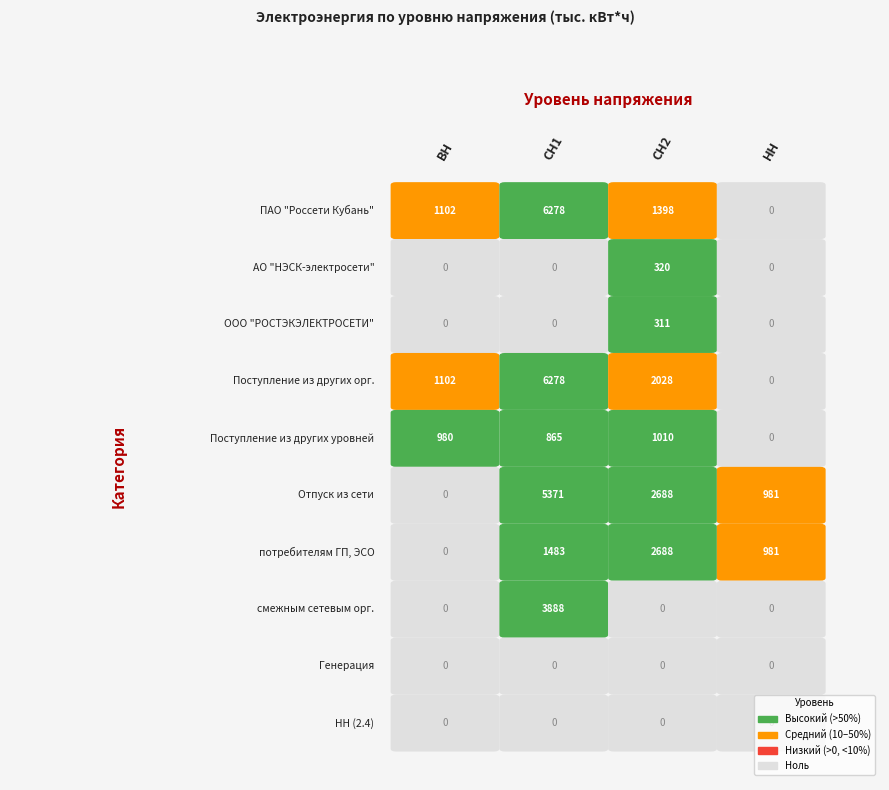

Reading right to left, what are all the values shown in this chart?

ПАО "Россети Кубань": 0.0	1397.7	6277.7	1102.5
АО "НЭСК-электросети": 0.0	319.7	0.0	0.0
ООО "РОСТЭКЭЛЕКТРОСЕТИ": 0.0	310.6	0.0	0.0
Поступление из других орг.: 0.0	2028.0	6277.7	1102.5
Поступление из других уровней: 0.0	1009.6	865.4	979.5
Отпуск из сети: 981.3	2687.5	5371.3	0.0
потребителям ГП, ЭСО: 981.3	2687.5	1483.5	0.0
смежным сетевым орг.: 0.0	0.0	3887.8	0.0
Генерация: 0.0	0.0	0.0	0.0
НН (2.4): 0.0	0.0	0.0	0.0